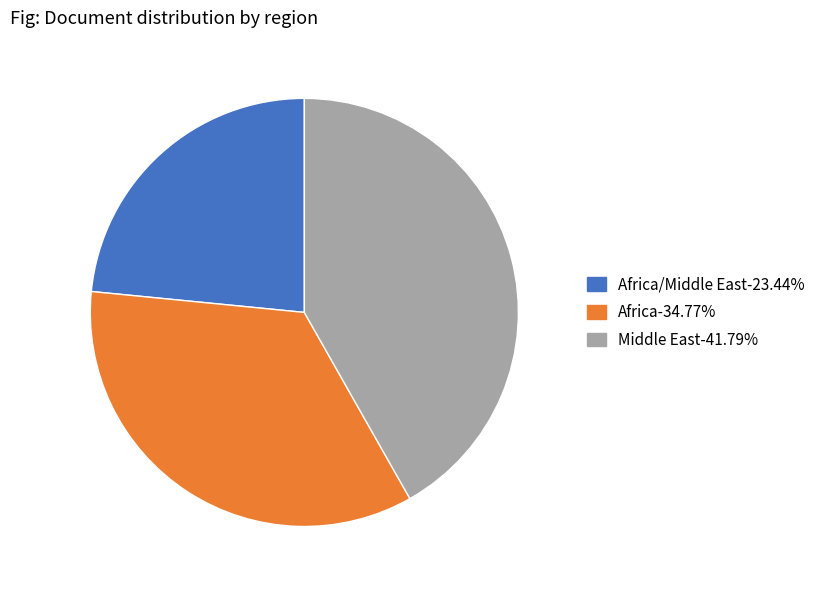

Is there a majority slice in this chart?

No